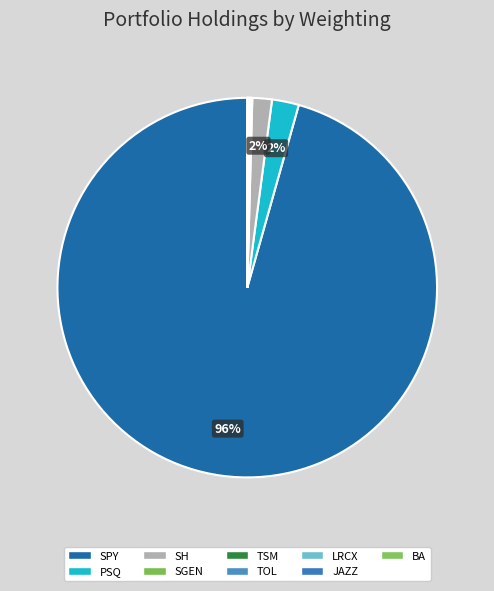

How many slices are in this pie chart?

9